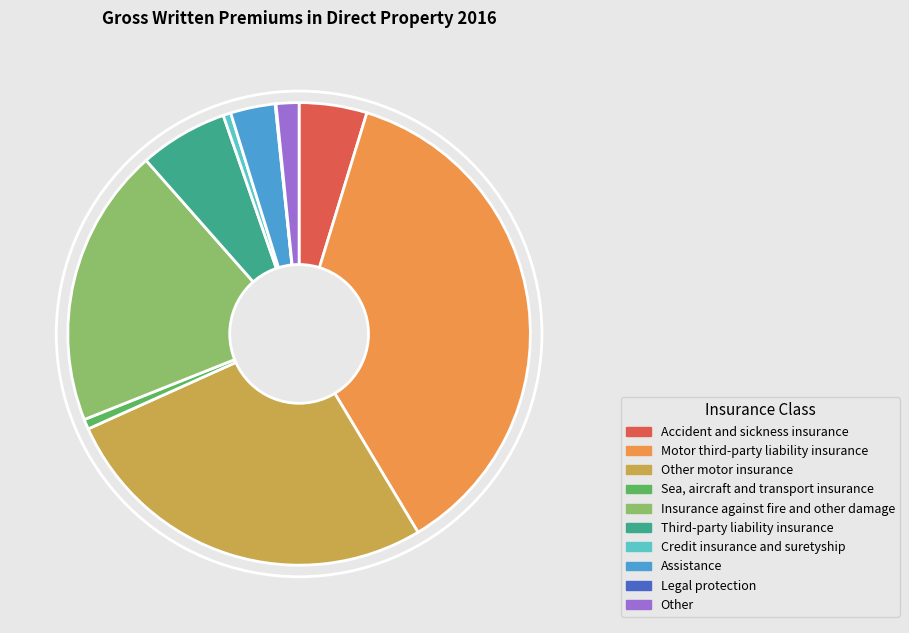

Combined, do Insurance against fire and other damage and Other account for over 50%?

No